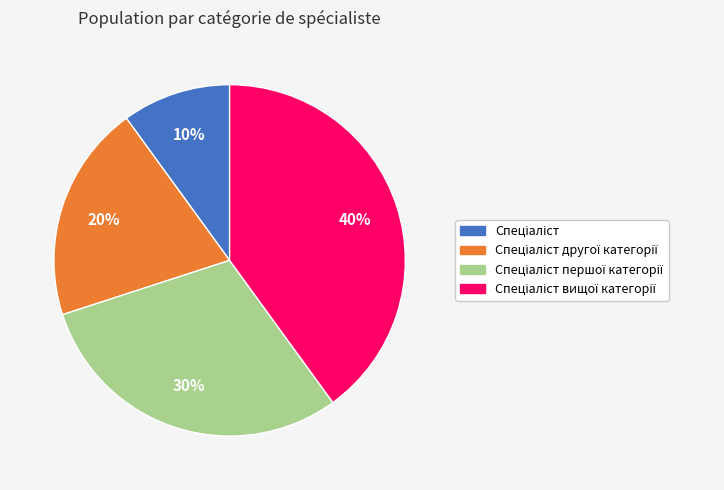

To the nearest percent, what is the difference between the largest and smallest slice percentages?

30%